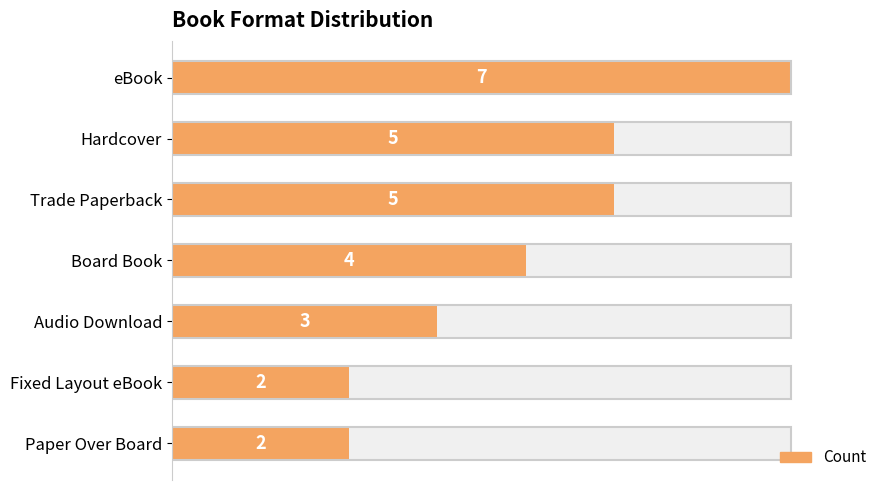

What is the change in value from Hardcover to Board Book?

-1